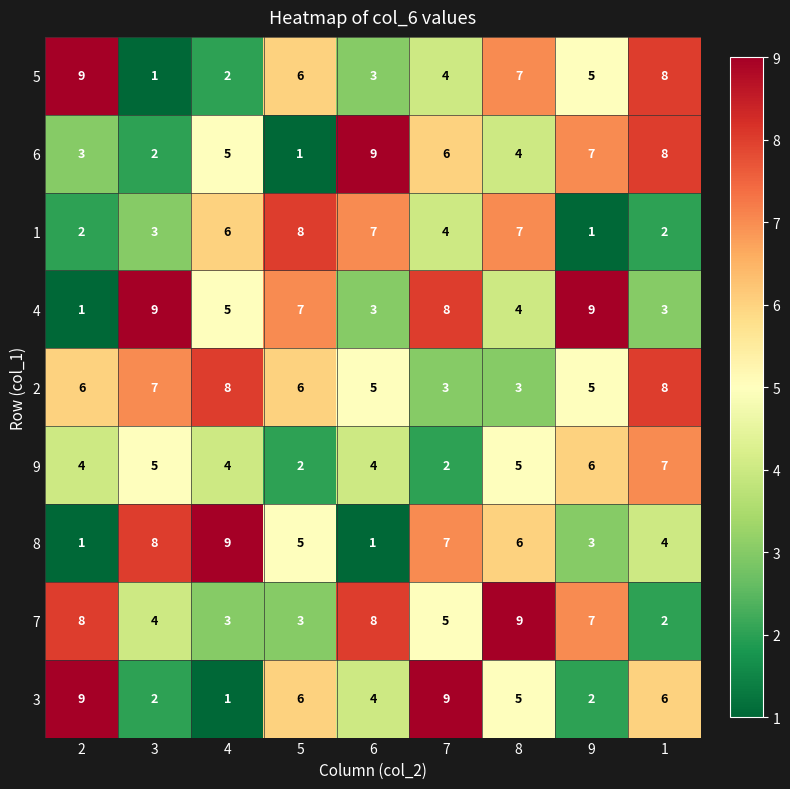

The 2 series shows 8 at 4. True or false?

True